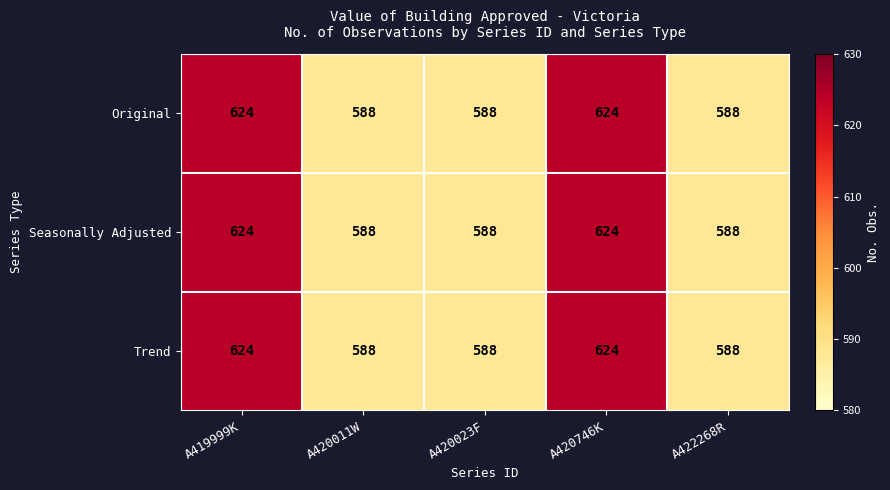

Reading right to left, what are all the values shown in this chart?

Original: A422268R=588	A420746K=624	A420023F=588	A420011W=588	A419999K=624
Seasonally Adjusted: A422268R=588	A420746K=624	A420023F=588	A420011W=588	A419999K=624
Trend: A422268R=588	A420746K=624	A420023F=588	A420011W=588	A419999K=624